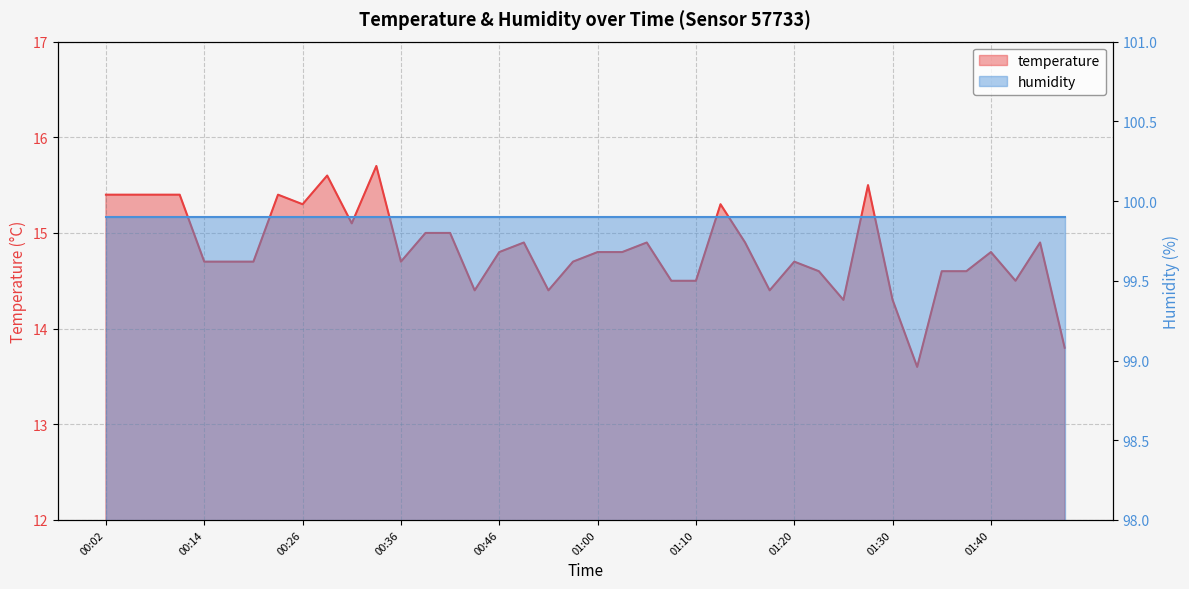

Where does the data first go above 14?

00:02